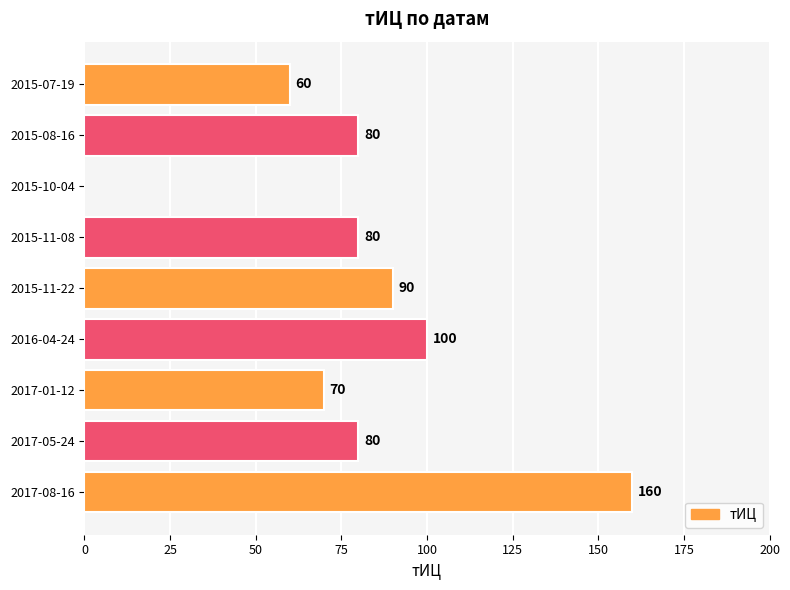

What value does the data have at 2016-04-24?

100